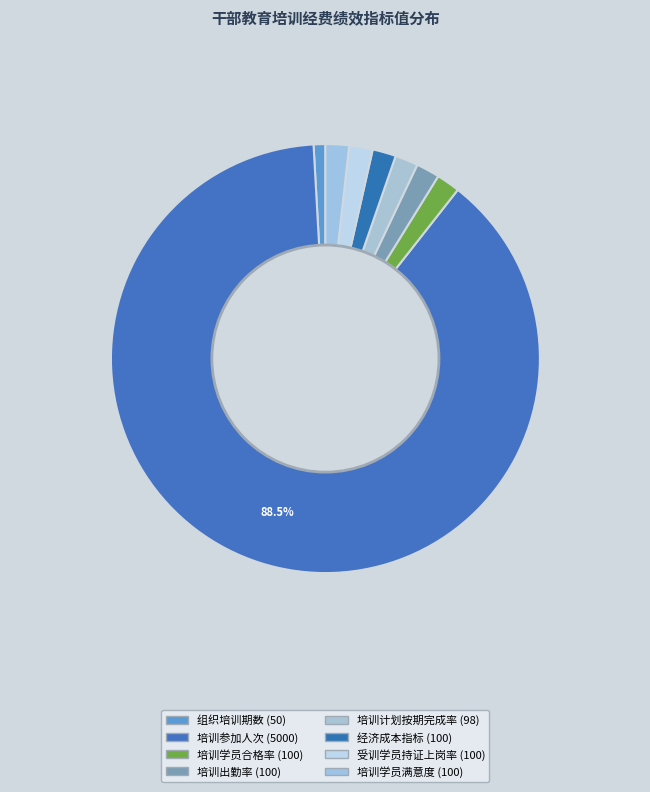

Count the number of slices in the pie.

8